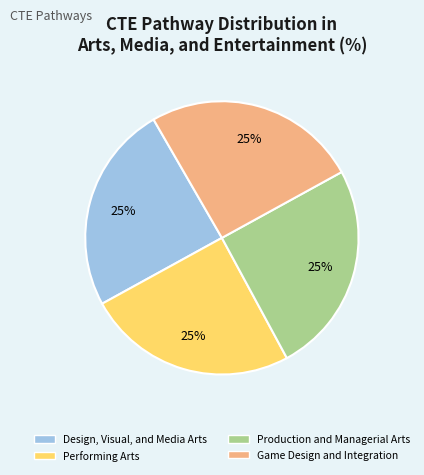

To the nearest percent, what is the average slice percentage?

25%